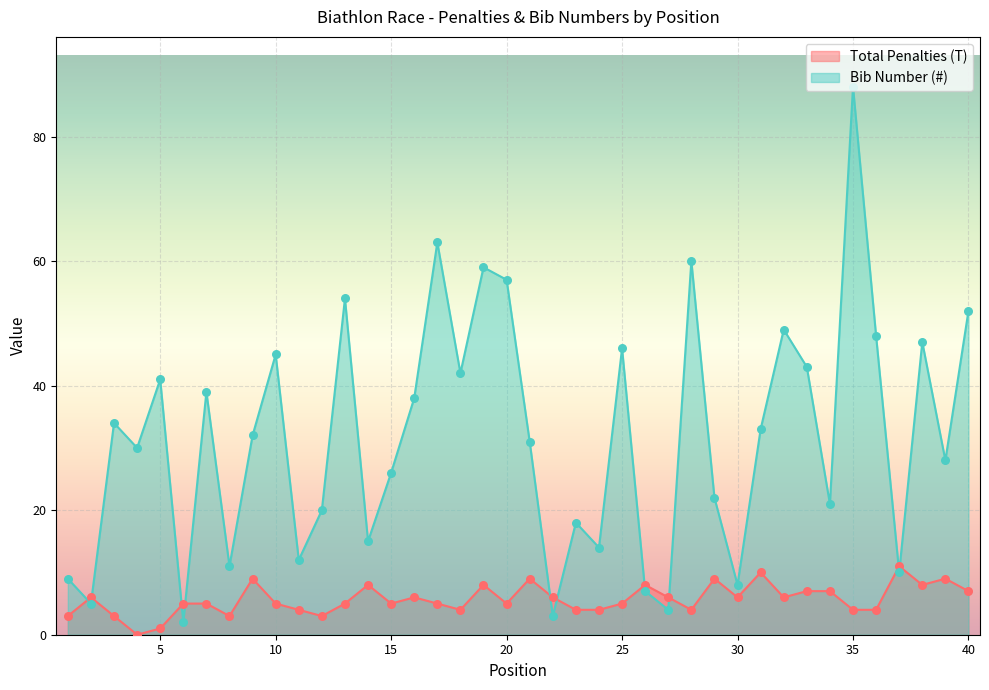

At how many categories does at least one series exceed 50?

7